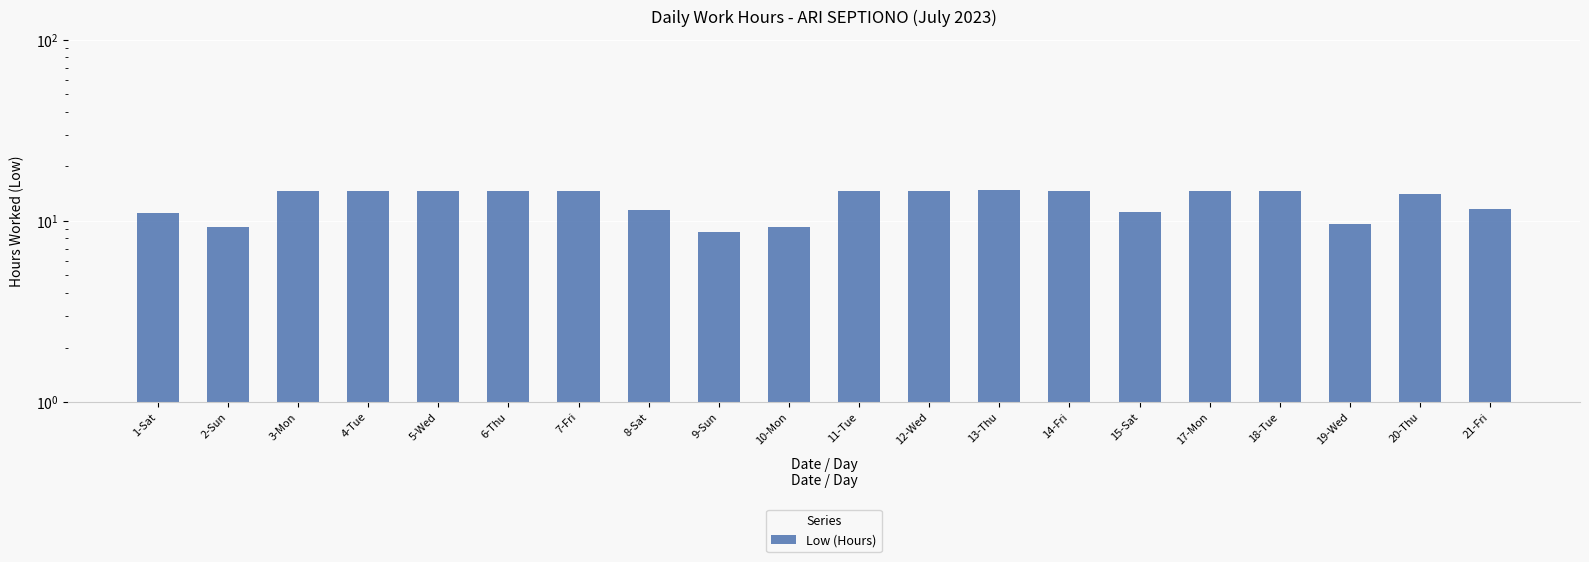

Count the number of values greater than 14.

12